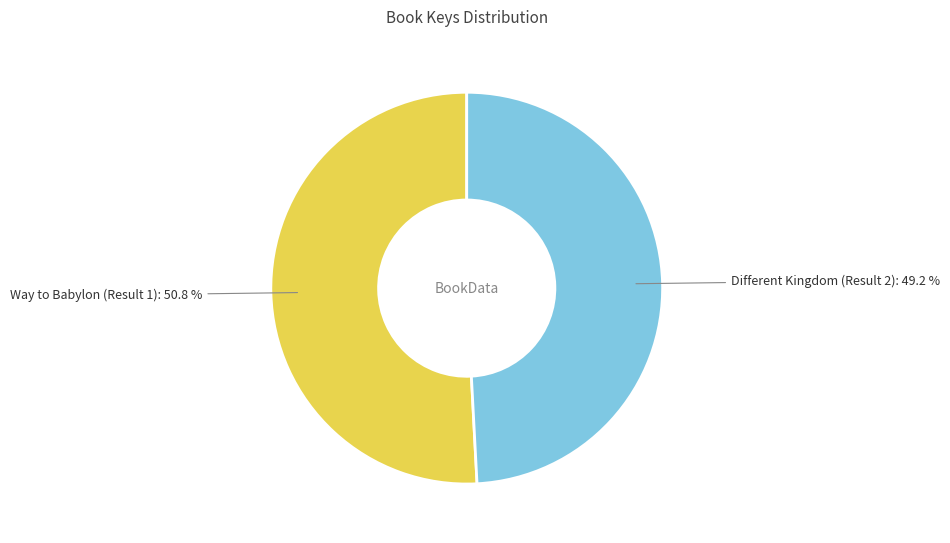

Does any single category account for the majority?

Yes